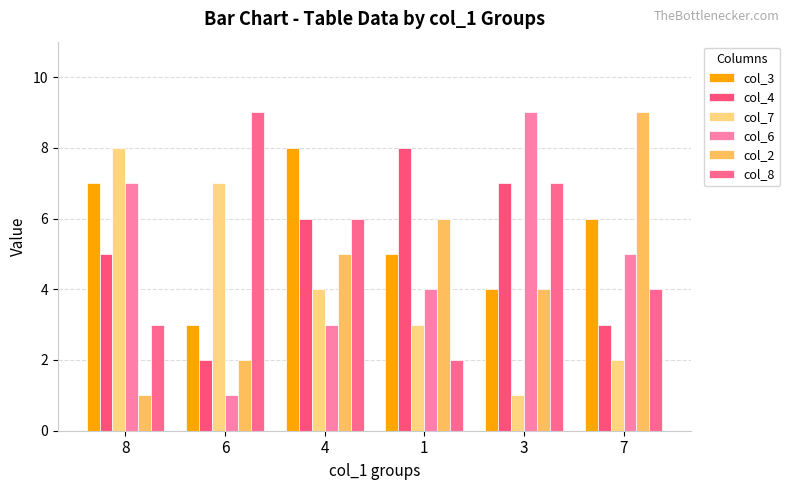

At which category is the sum across all series the highest?

4